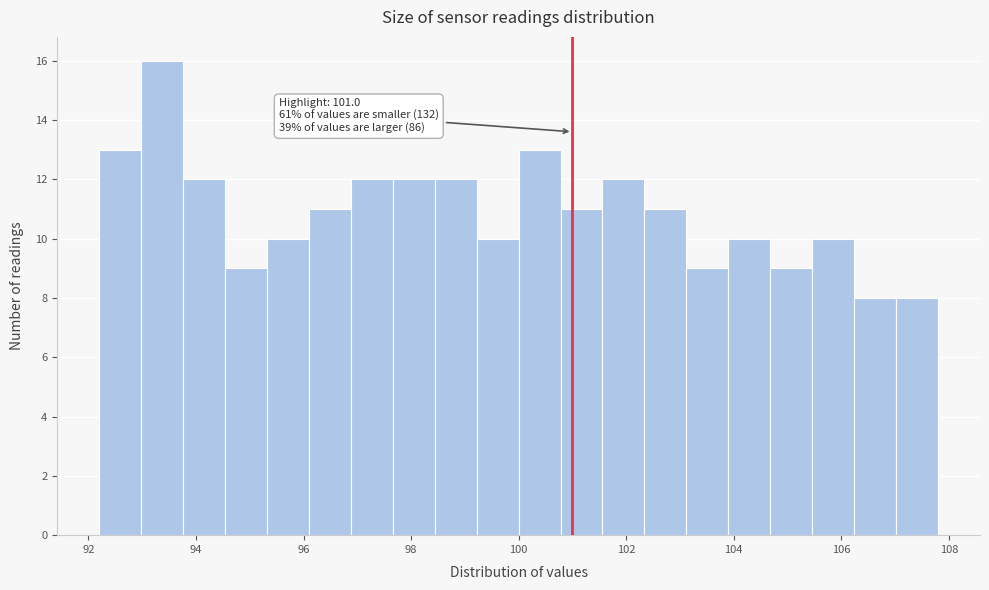

Read against the x-axis, roughly where is the centre of the tallest bar?

93.4